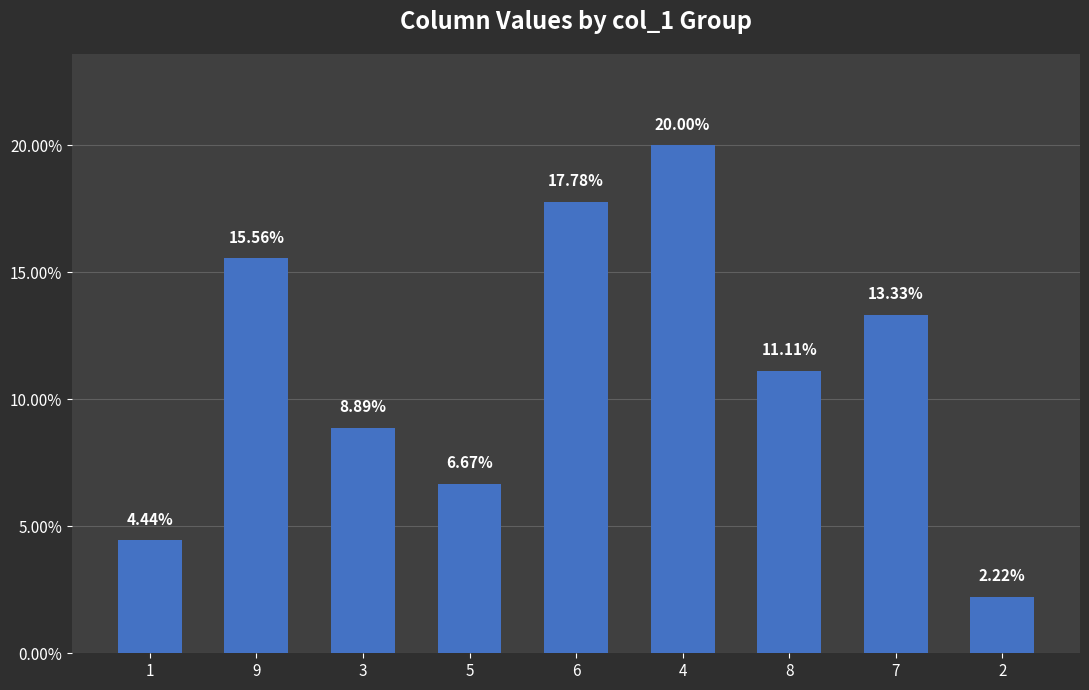

Approximately how many times larger is the value at 1 compared to 2?

2.0